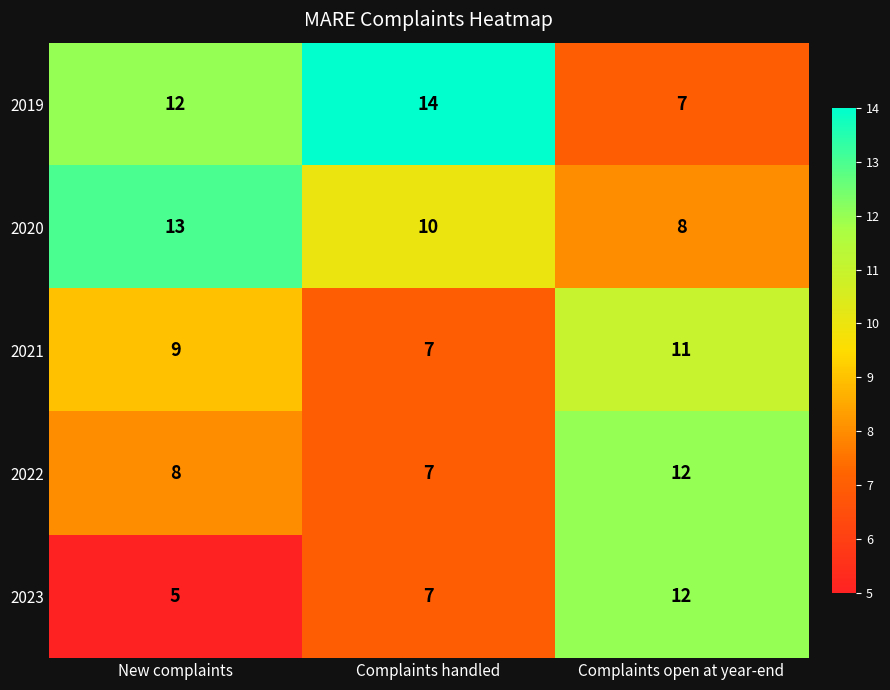

What is the minimum value for 2022?

7